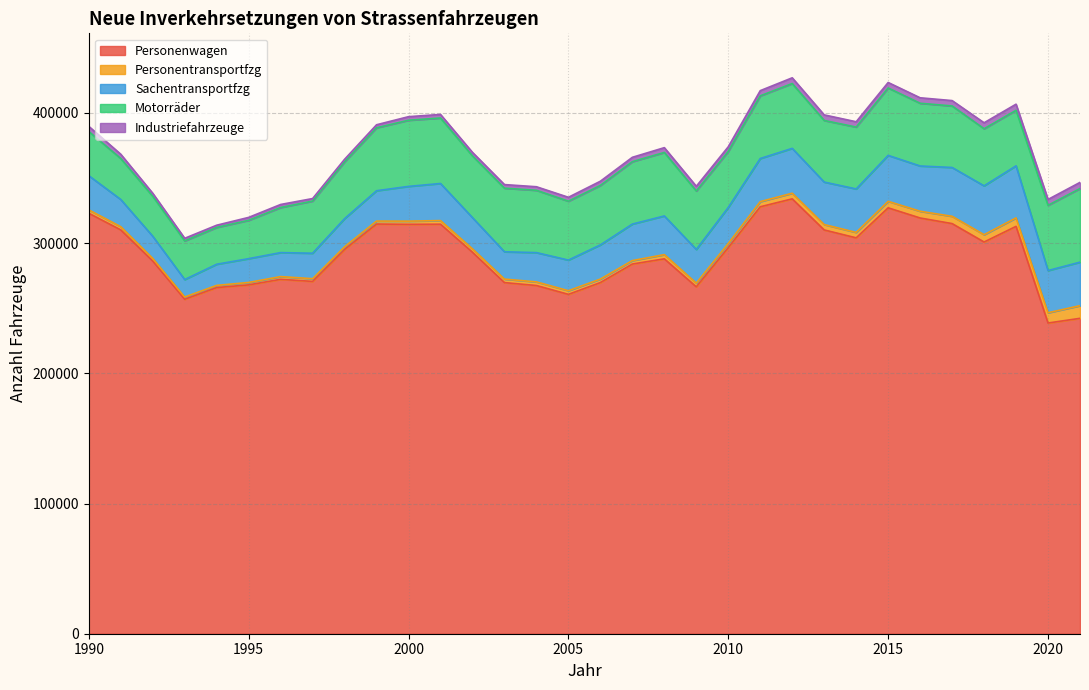

Is it true that Industriefahrzeuge equals 3351 at 2007?

True